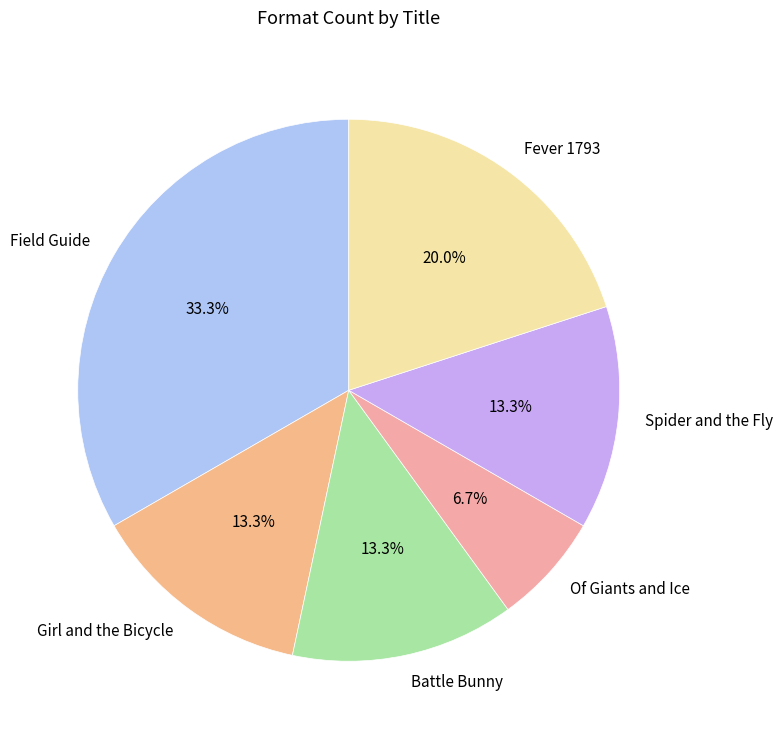

The Field Guide slice represents 33% of the pie. True or false?

True